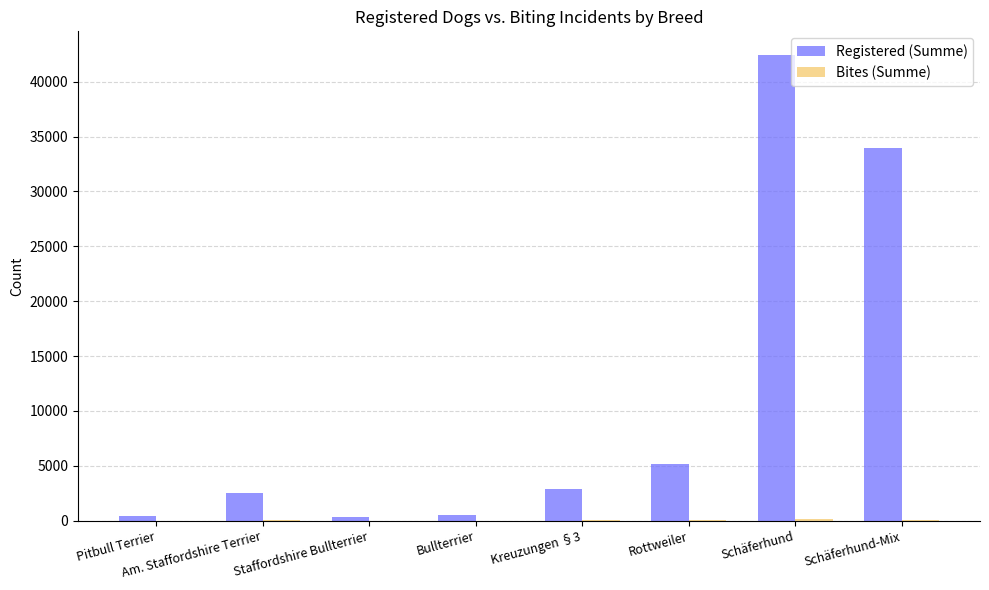

Are the bars horizontal?

No